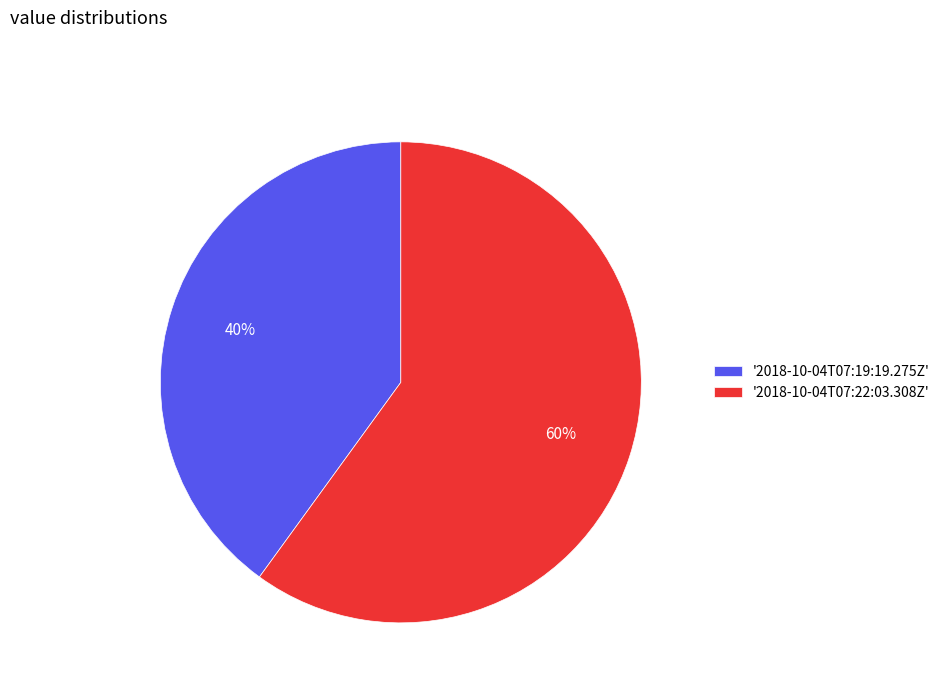

To the nearest percent, what is the difference between the '2018-10-04T07:19:19.275Z' and '2018-10-04T07:22:03.308Z' slice percentages?

20%